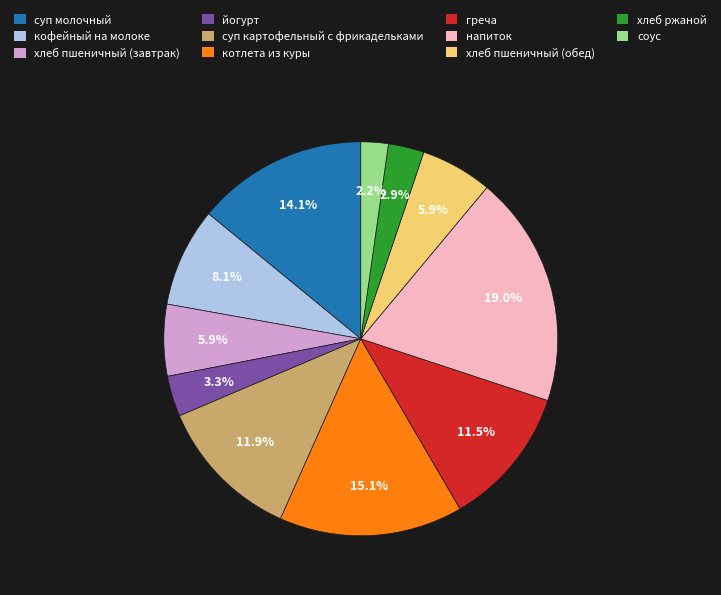

Which has a higher value, напиток or йогурт?

напиток